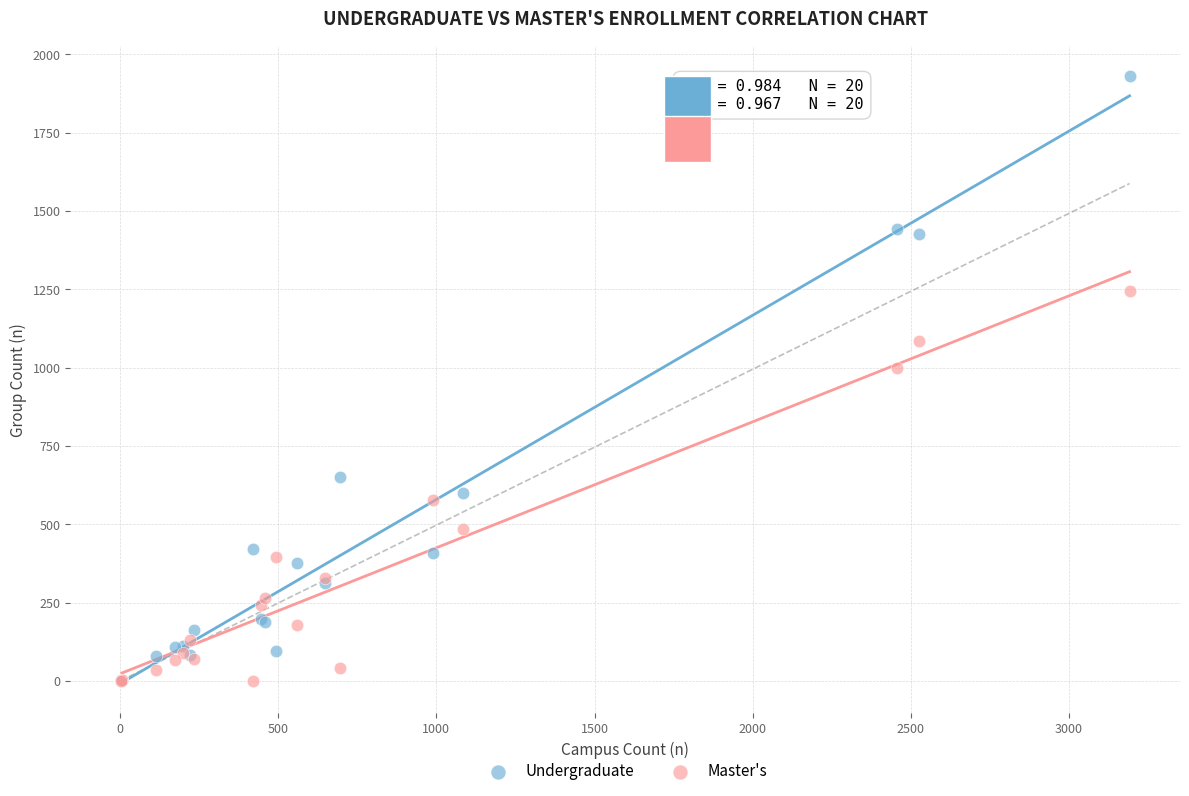

Which series has the widest spread of Y values?

Undergraduate